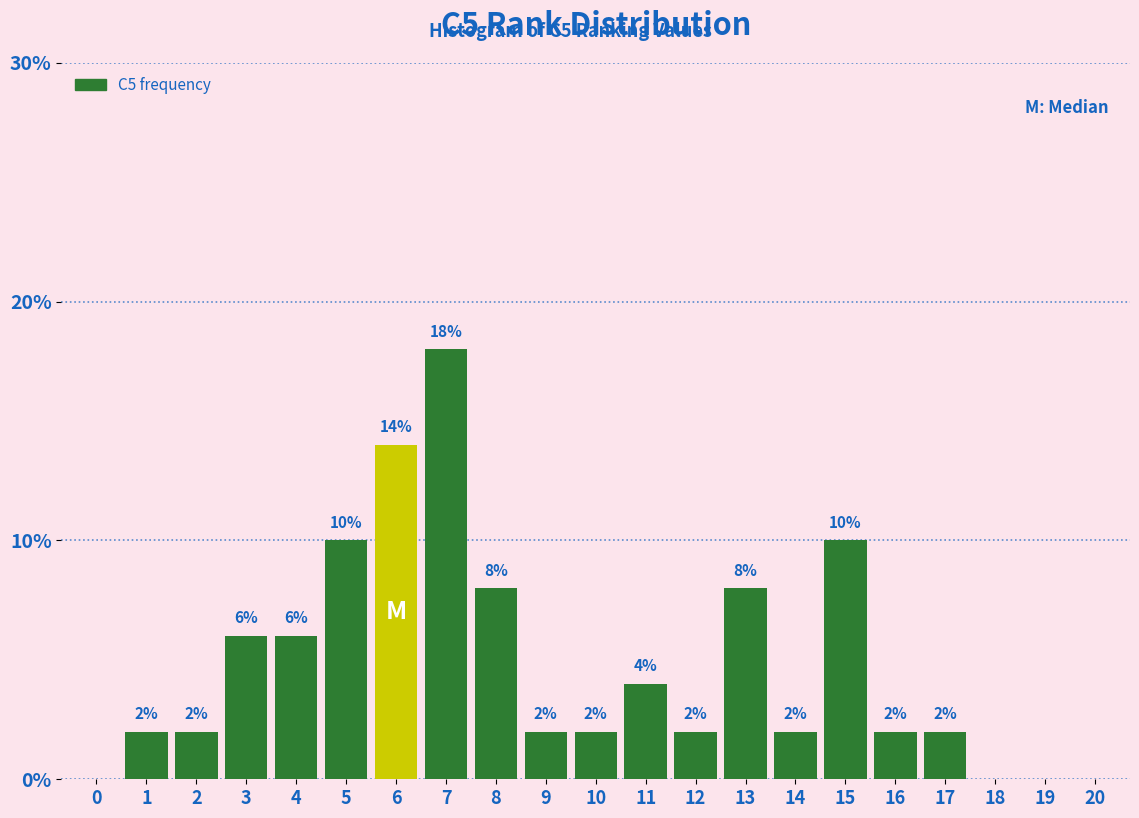

Reading right to left, extract all data points from this chart.

20=0.0	19=0.0	18=0.0	17=2.0	16=2.0	15=10.0	14=2.0	13=8.0	12=2.0	11=4.0	10=2.0	9=2.0	8=8.0	7=18.0	6=14.0	5=10.0	4=6.0	3=6.0	2=2.0	1=2.0	0=0.0